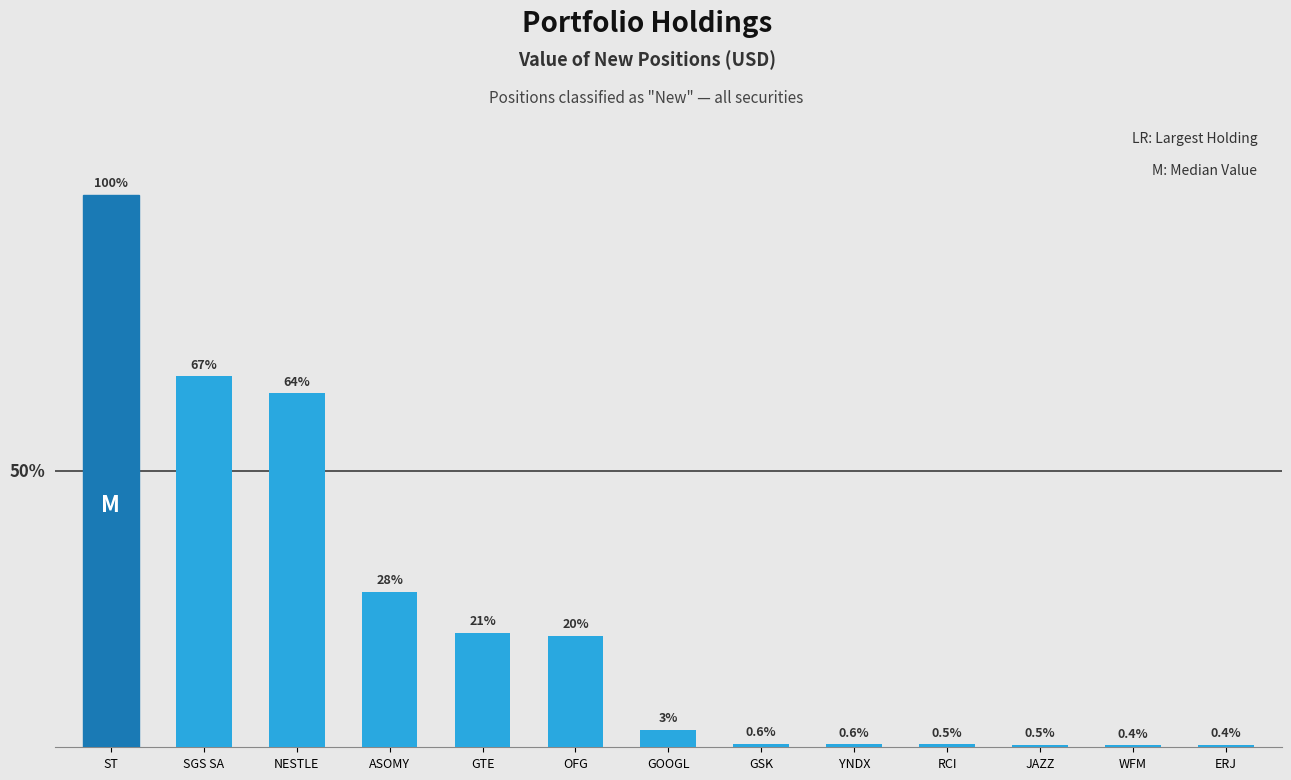

Does the chart contain any negative values?

No